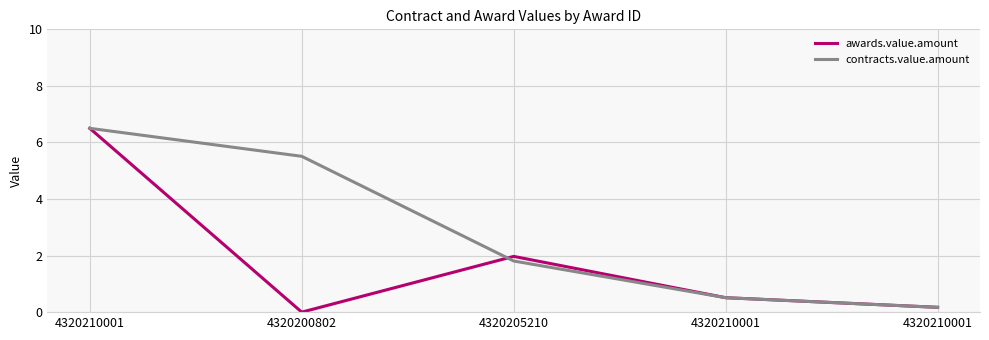

At 4320200802, list the series in order from smallest to largest.

awards.value.amount, contracts.value.amount